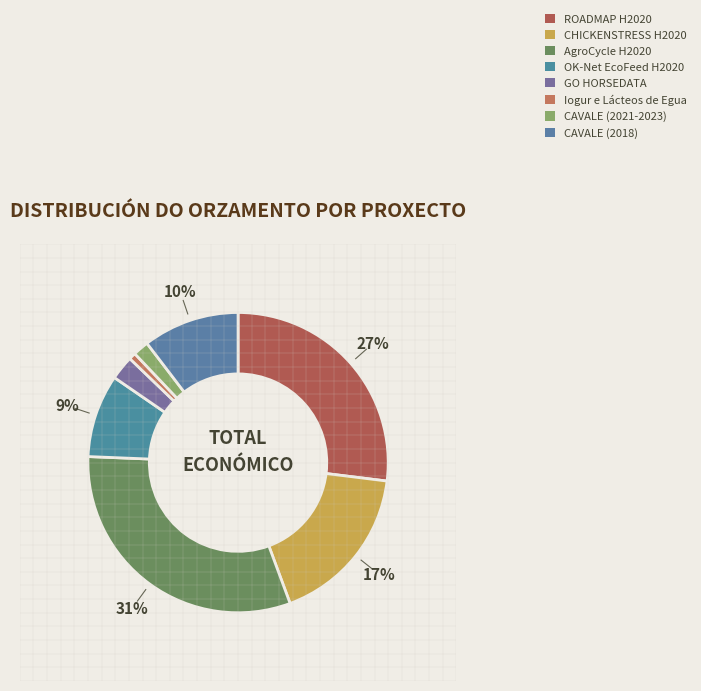

Is the sum of GO HORSEDATA and AgroCycle H2020 greater than half?

No